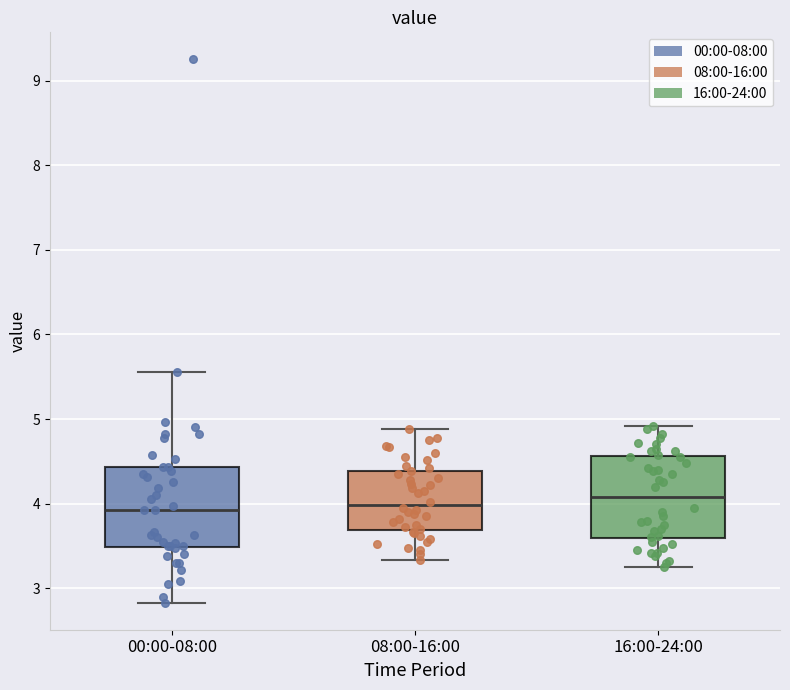

Where does the lower whisker of the box for 08:00-16:00 end on the y-axis? The values are not printed on the chart, so give them approximately, as read against the axis.

3.3